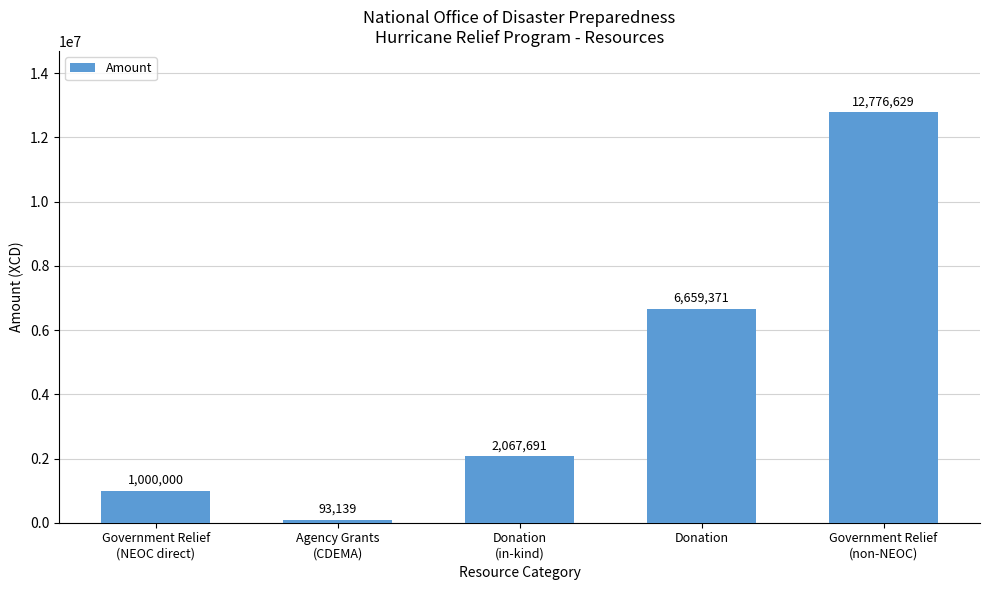

The chart shows a value of 1000000.0 at Government Relief
(NEOC direct). True or false?

True